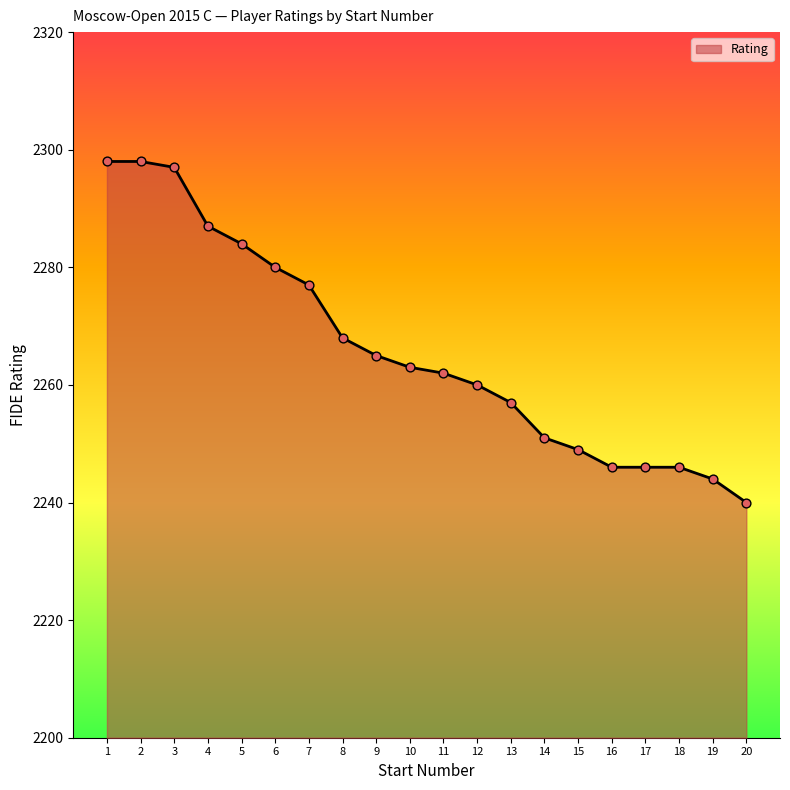

What is the change in value from 8 to 13?

-11